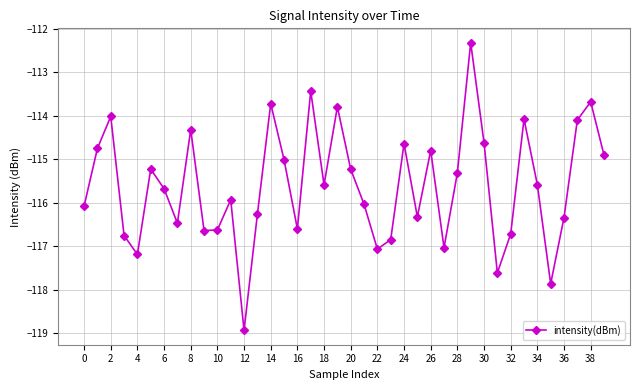

True or false: there are more than 1 points higher than both neighbors.

True